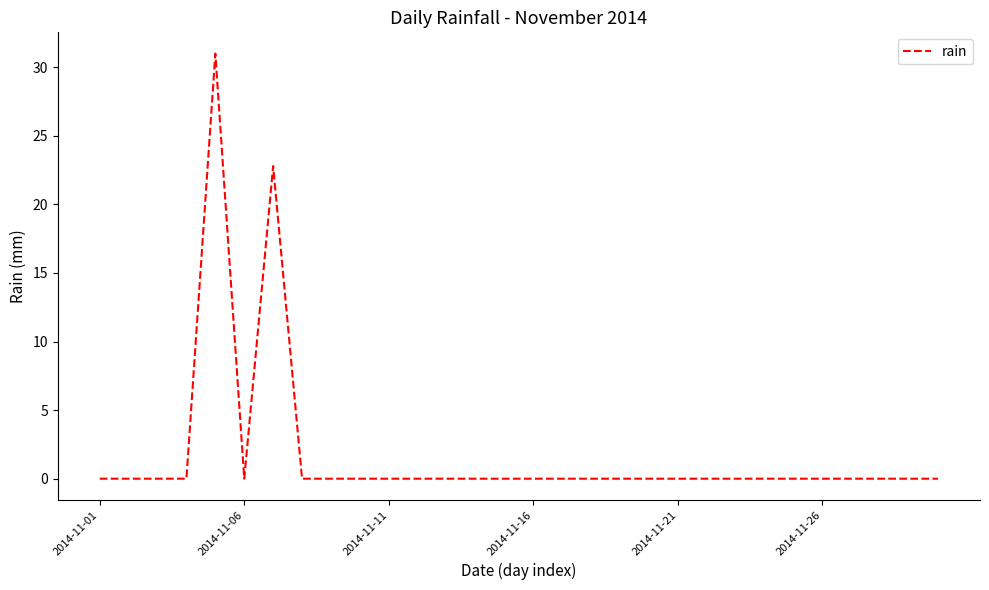

What is the greatest value displayed?

31.0